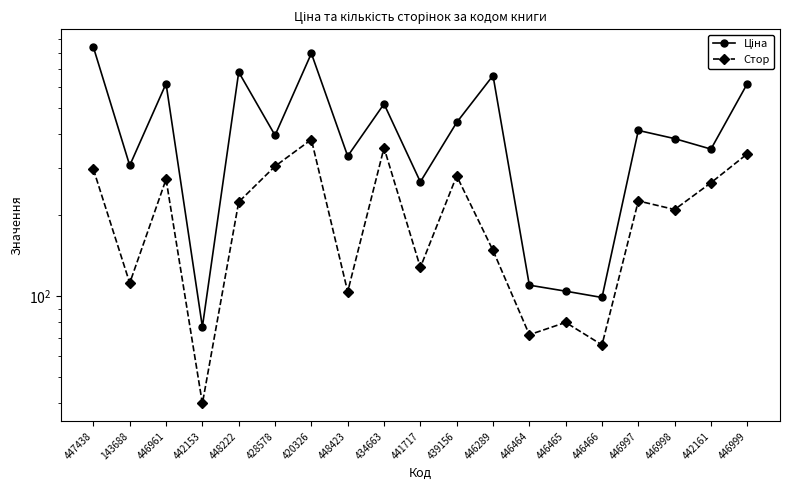

Reading left to right, list all the values displayed in this chart.

Ціна: 841.5	306.0	616.0	77.0	680.0	396.0	798.0	331.5	518.0	266.0	442.0	660.0	110.0	104.5	99.0	413.0	385.0	352.0	616.0
Стор: 296.0	112.0	272.0	40.0	224.0	304.0	382.0	104.0	356.0	128.0	280.0	148.0	72.0	80.0	66.0	226.0	210.0	264.0	338.0